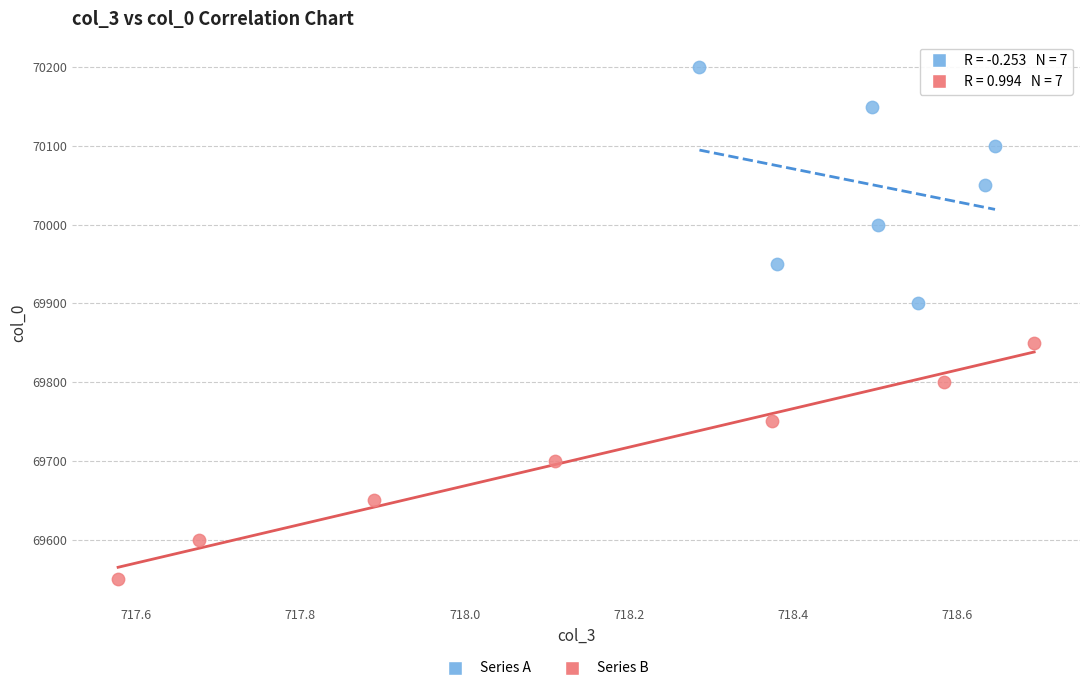

Which series reaches the minimum Y coordinate?

Series B